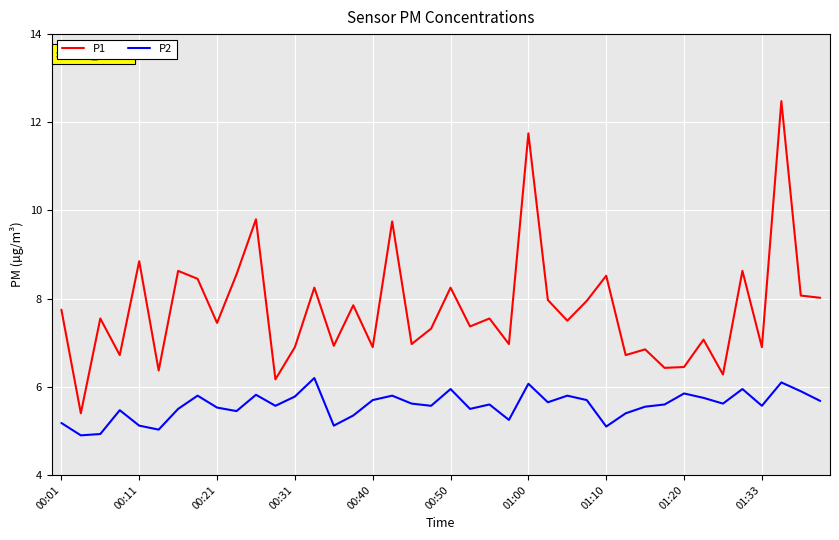

True or false: P2 and P1 intersect in this chart.

False